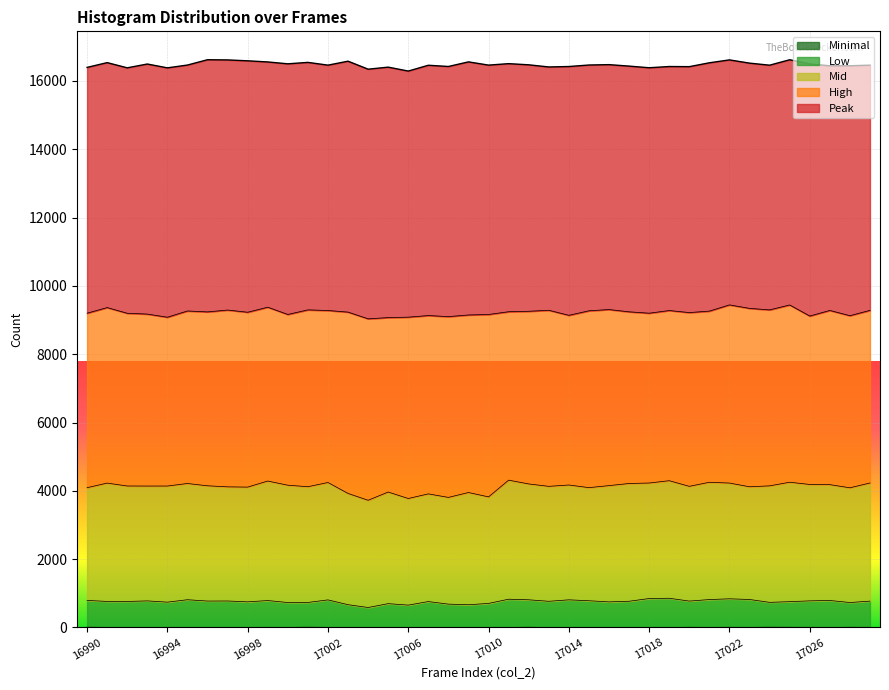

How many lines are shown in the chart?

5